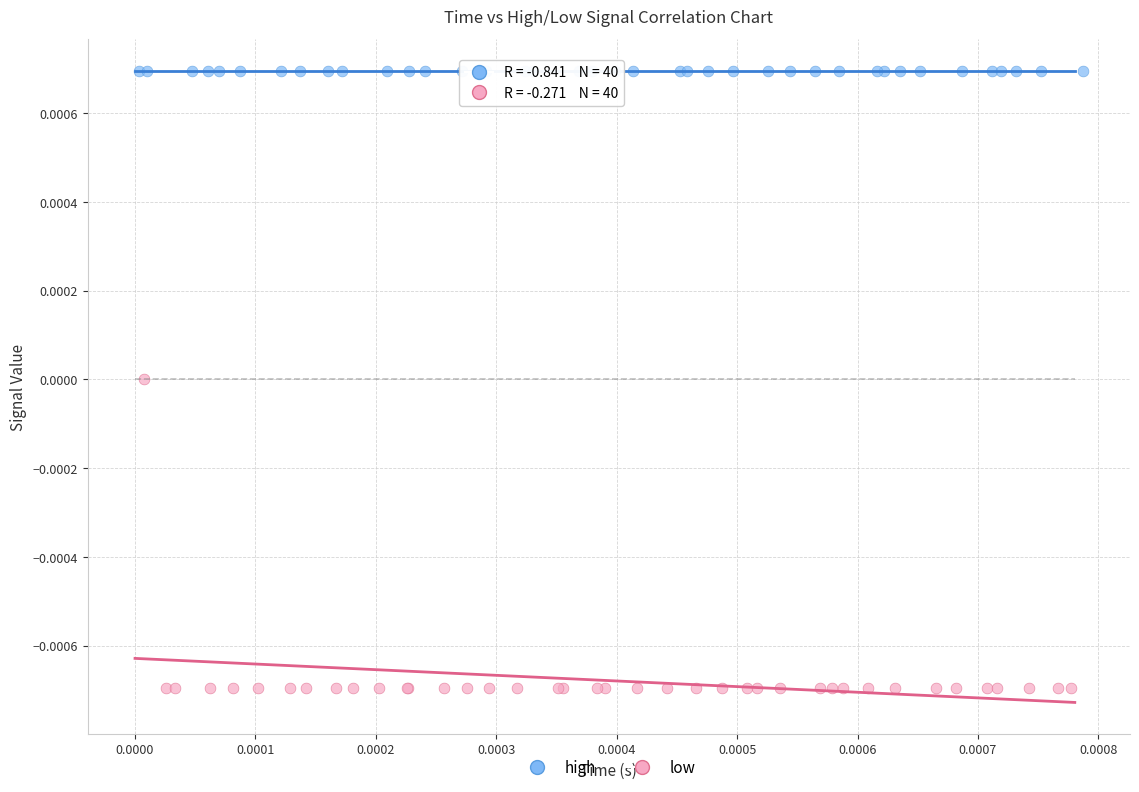

Which series has the widest spread of Y values?

low